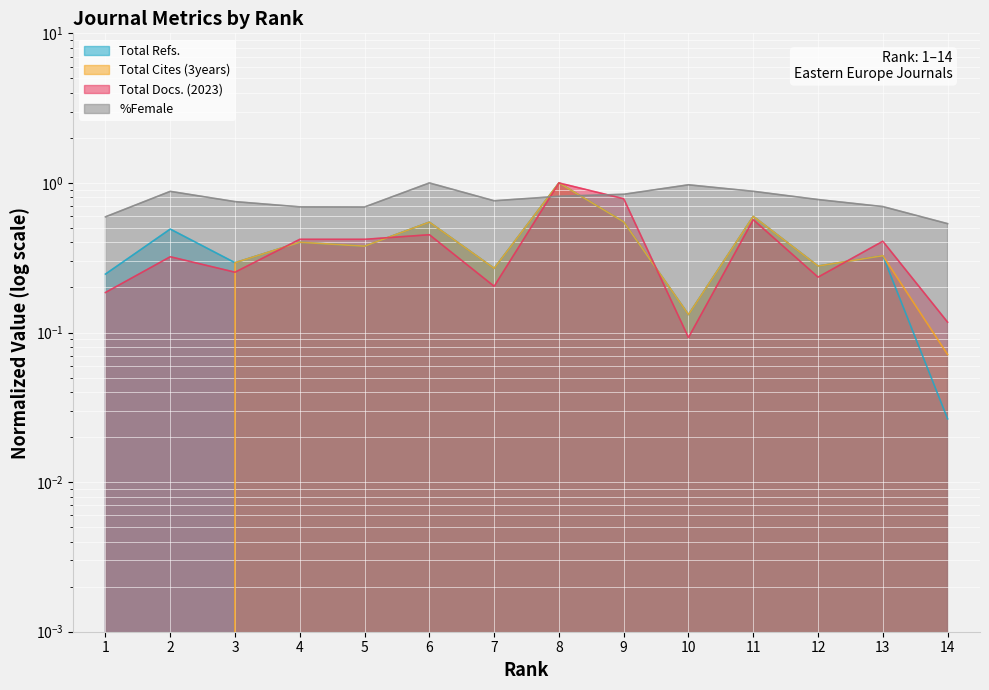

What are all the series names shown in the legend?

Total Refs., Total Cites (3years), Total Docs. (2023), %Female